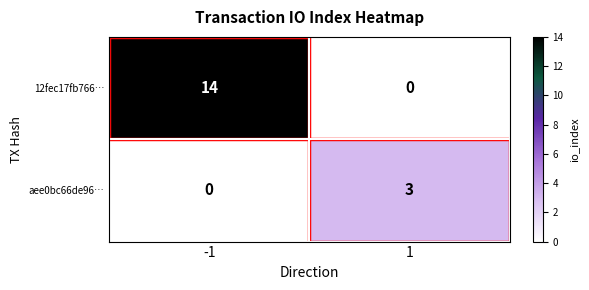

At how many categories does at least one series exceed 13?

1